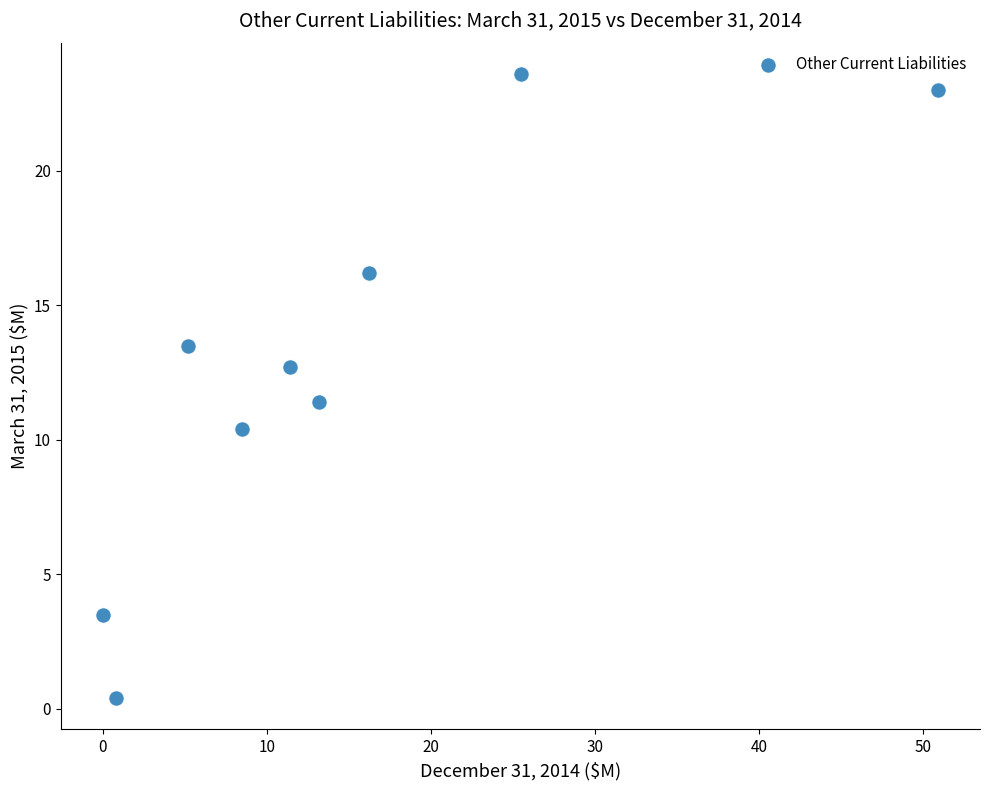

What is the average X value?

14.6